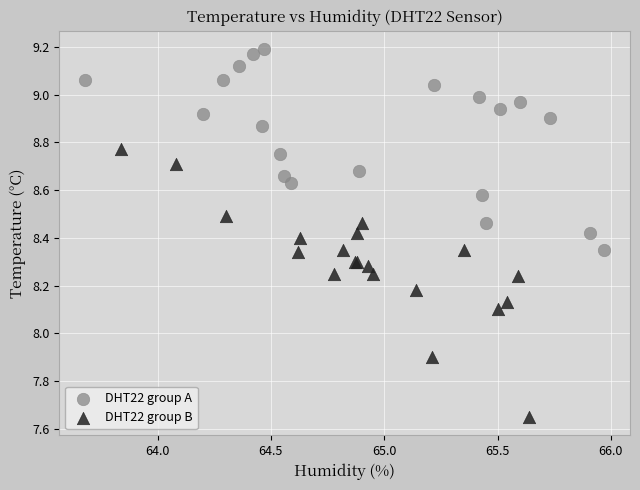

Which series contains the highest Y value?

DHT22 group A